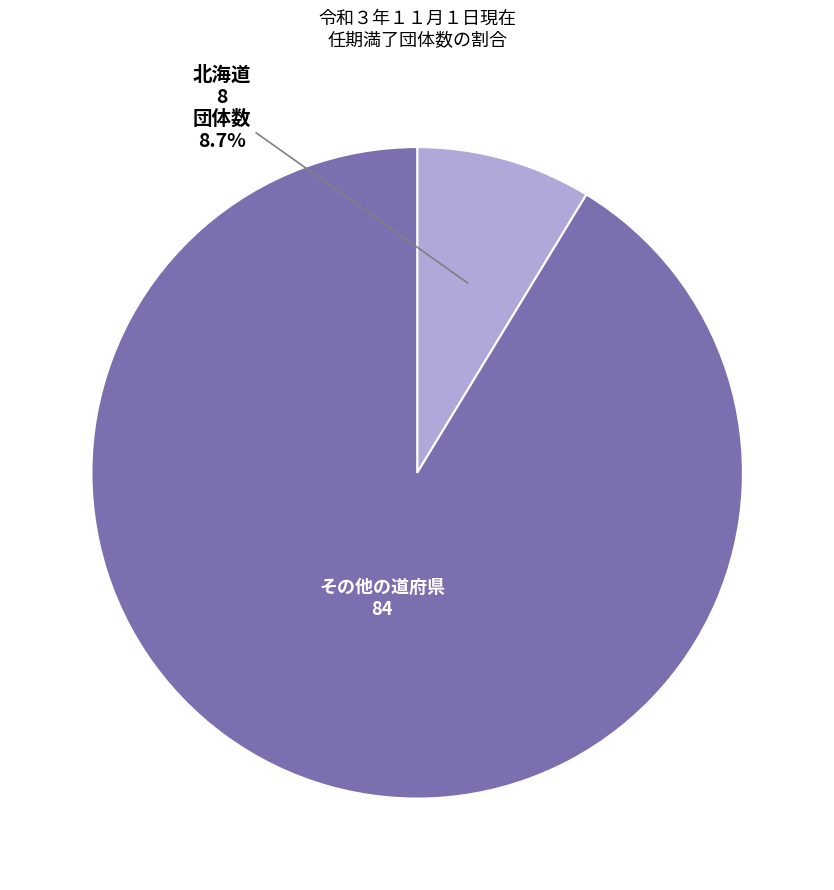

Is there a majority slice in this chart?

Yes